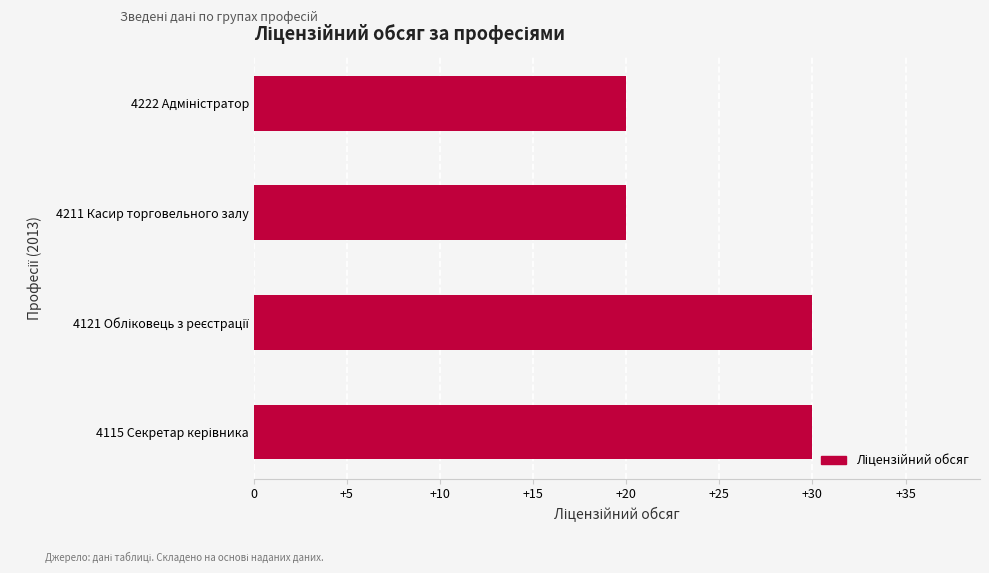

What is the minimum value shown in the chart?

20